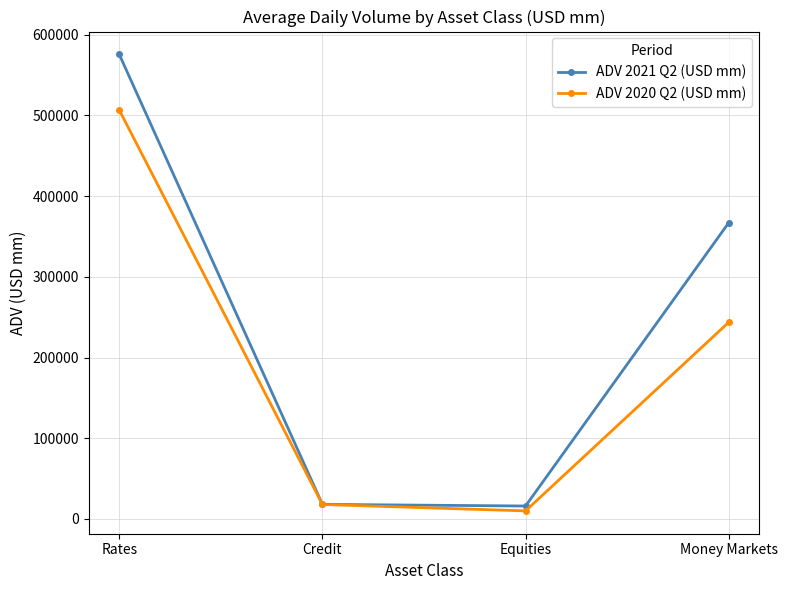

What is the label of the 3rd point from the right?

Credit